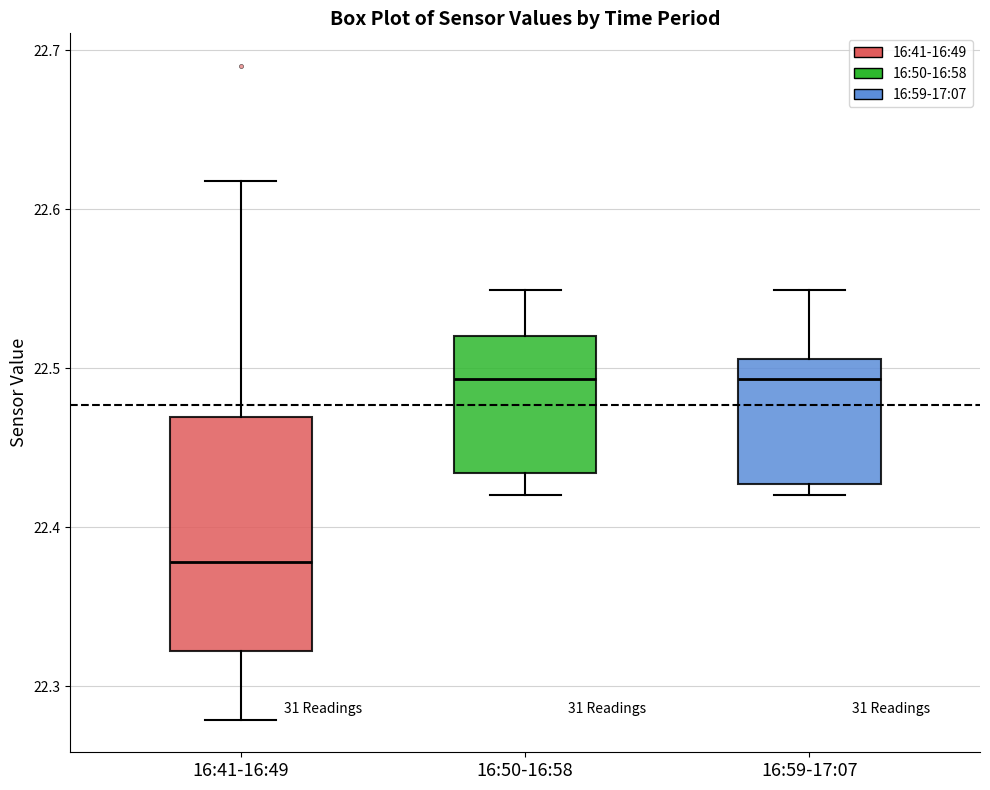

Where is the upper edge of the box for 16:59-17:07 on the y-axis? The values are not printed on the chart, so give them approximately, as read against the axis.

22.51